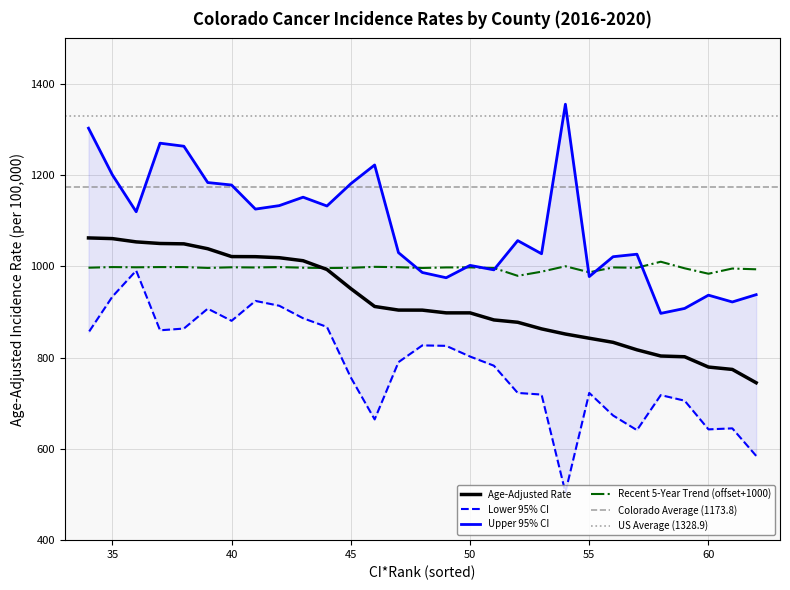

True or false: Age-Adjusted Rate has a value of 656.6 at Las Animas.

False